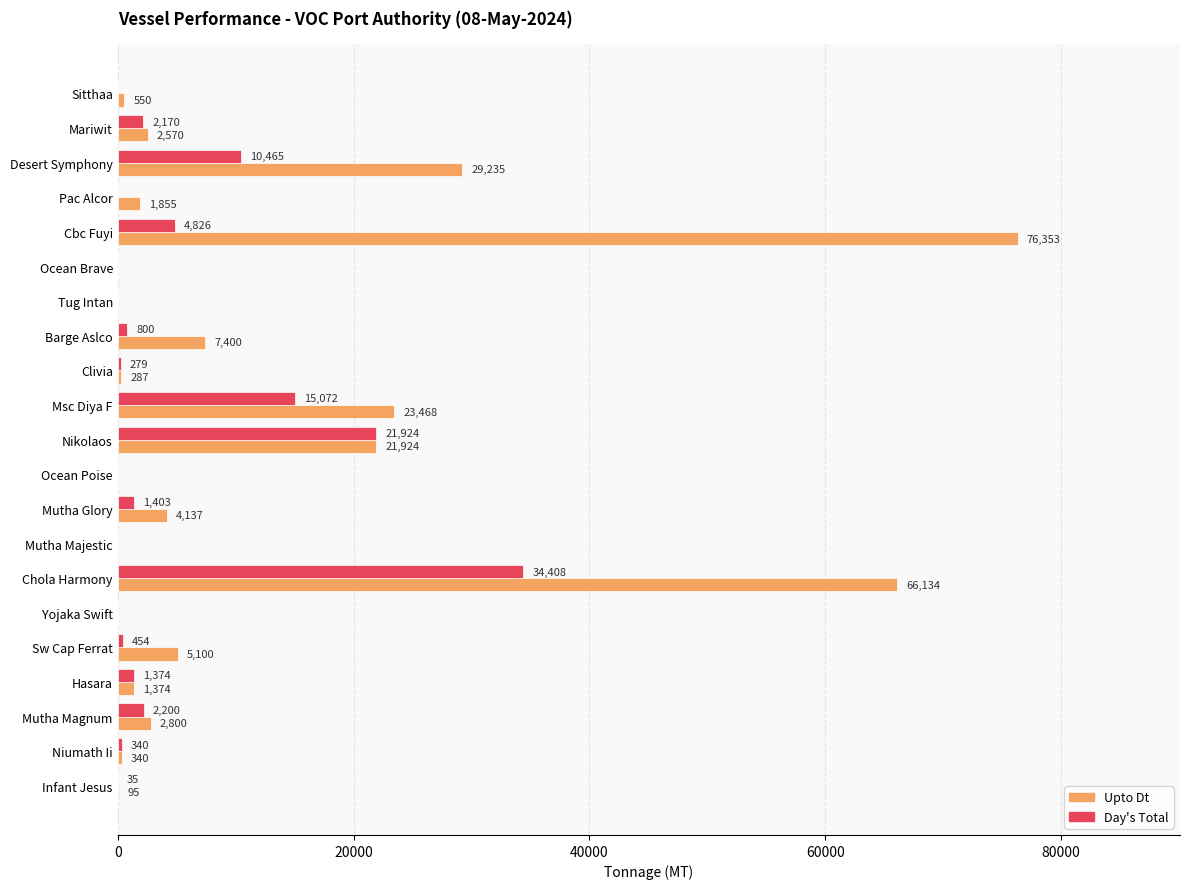

How many distinct data groups are displayed?

2